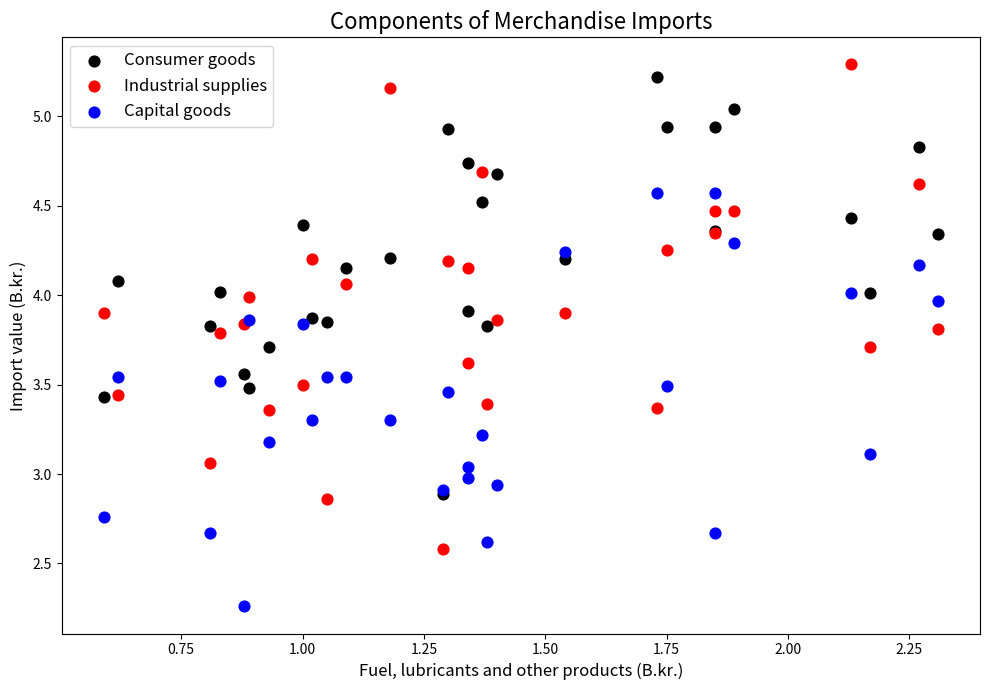

What are all the series names shown in the legend?

Consumer goods, Industrial supplies, Capital goods